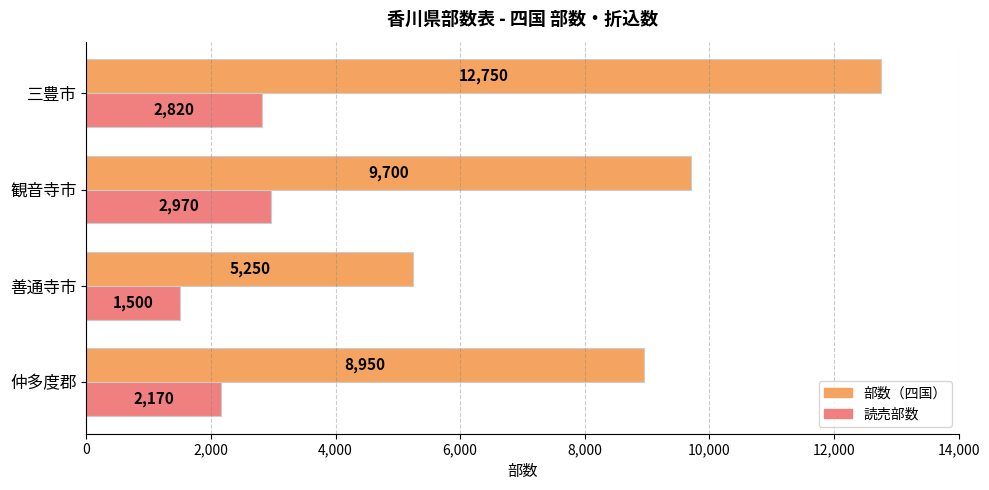

At which category is the sum across all series the highest?

三豊市